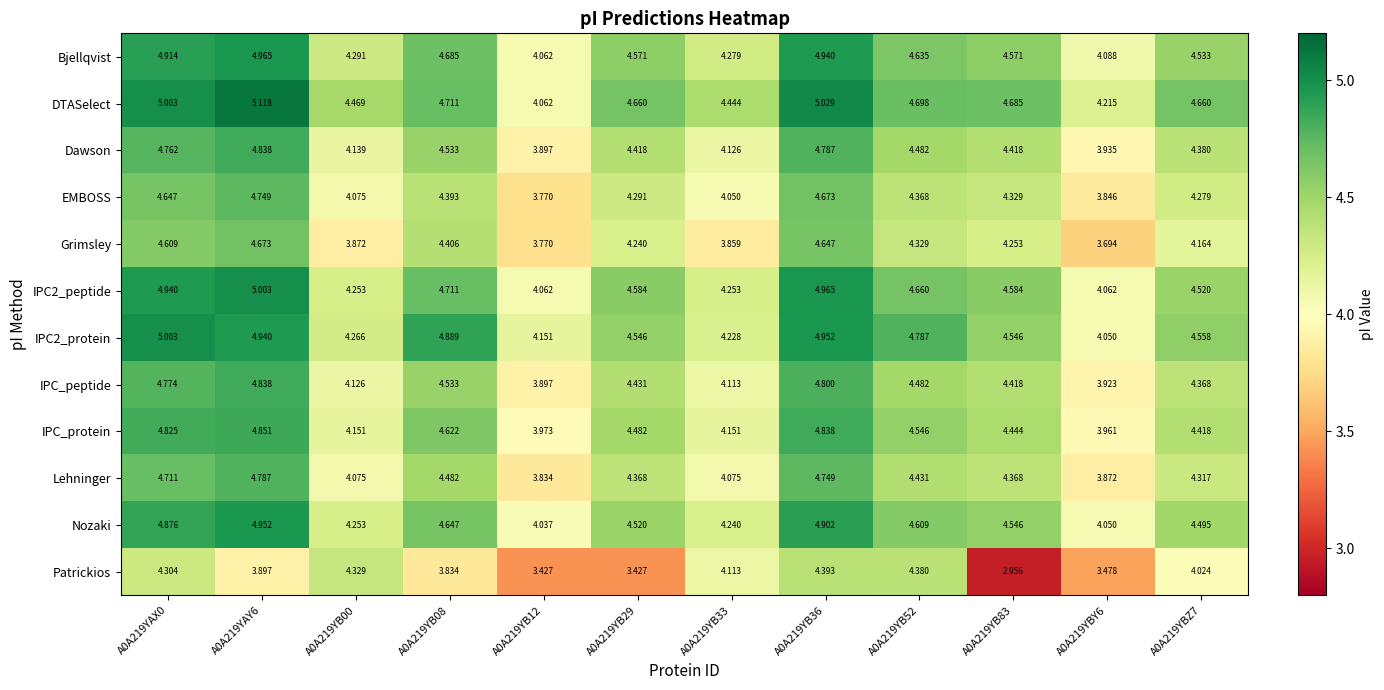

Between A0A219YB36 and A0A219YB83, which series saw the biggest shift?

Patrickios